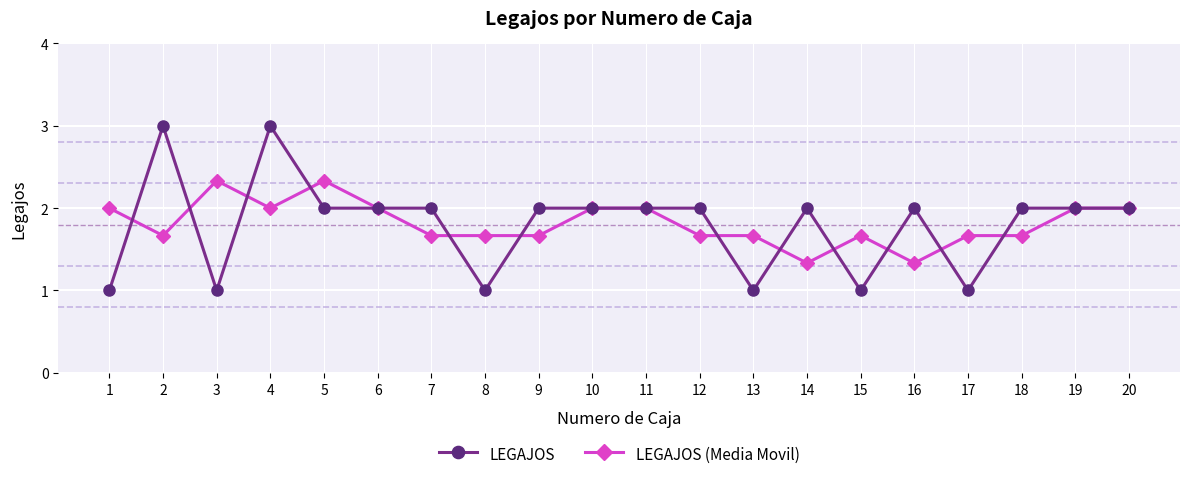

What is the value of the LEGAJOS (Media Movil) point at the 20th from the left?

2.0